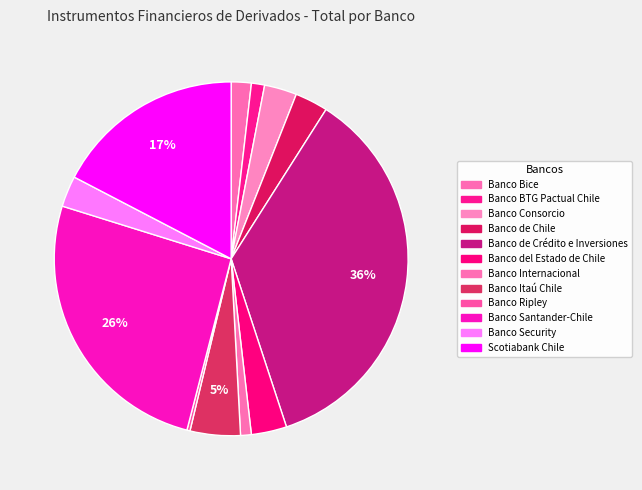

Does any single category account for the majority?

No